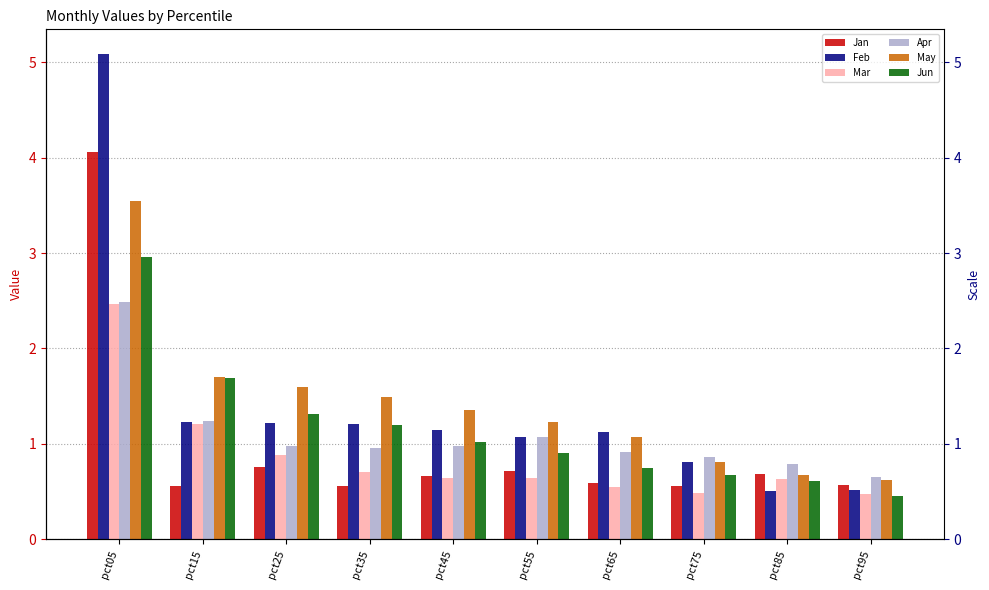

Between pct35 and pct65, which series saw the biggest shift?

Jun